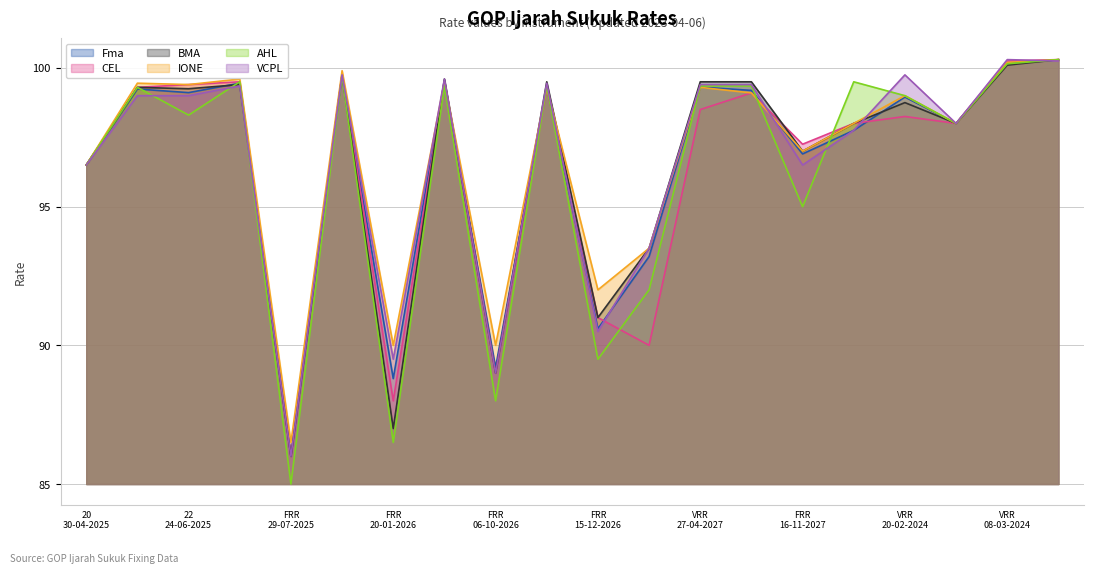

What is the total value across all series at GOPIS-VRR-09-12-2025?

598.6